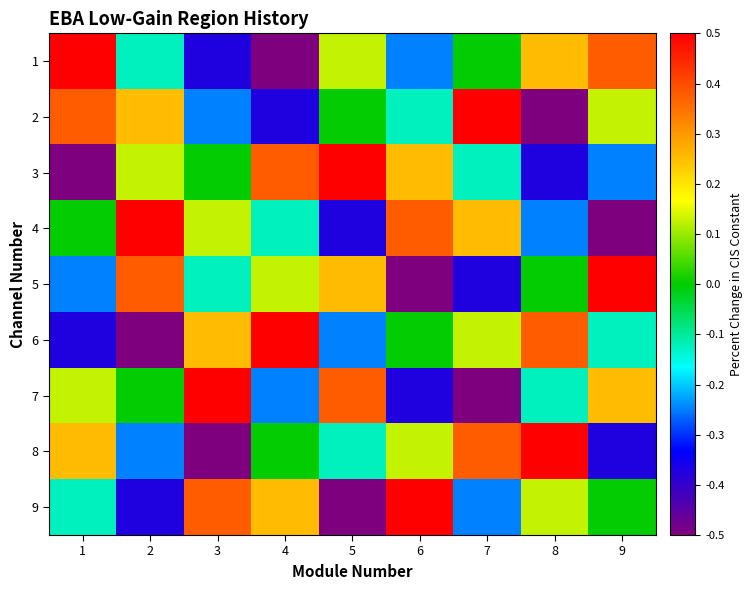

Reading right to left, extract all data points from this chart.

1: 9=0.4	8=0.2	7=0.0	6=-0.2	5=0.1	4=-0.5	3=-0.4	2=-0.1	1=0.5
2: 9=0.1	8=-0.5	7=0.5	6=-0.1	5=0.0	4=-0.4	3=-0.2	2=0.2	1=0.4
3: 9=-0.2	8=-0.4	7=-0.1	6=0.2	5=0.5	4=0.4	3=0.0	2=0.1	1=-0.5
4: 9=-0.5	8=-0.2	7=0.2	6=0.4	5=-0.4	4=-0.1	3=0.1	2=0.5	1=0.0
5: 9=0.5	8=0.0	7=-0.4	6=-0.5	5=0.2	4=0.1	3=-0.1	2=0.4	1=-0.2
6: 9=-0.1	8=0.4	7=0.1	6=0.0	5=-0.2	4=0.5	3=0.2	2=-0.5	1=-0.4
7: 9=0.2	8=-0.1	7=-0.5	6=-0.4	5=0.4	4=-0.2	3=0.5	2=0.0	1=0.1
8: 9=-0.4	8=0.5	7=0.4	6=0.1	5=-0.1	4=0.0	3=-0.5	2=-0.2	1=0.2
9: 9=0.0	8=0.1	7=-0.2	6=0.5	5=-0.5	4=0.2	3=0.4	2=-0.4	1=-0.1